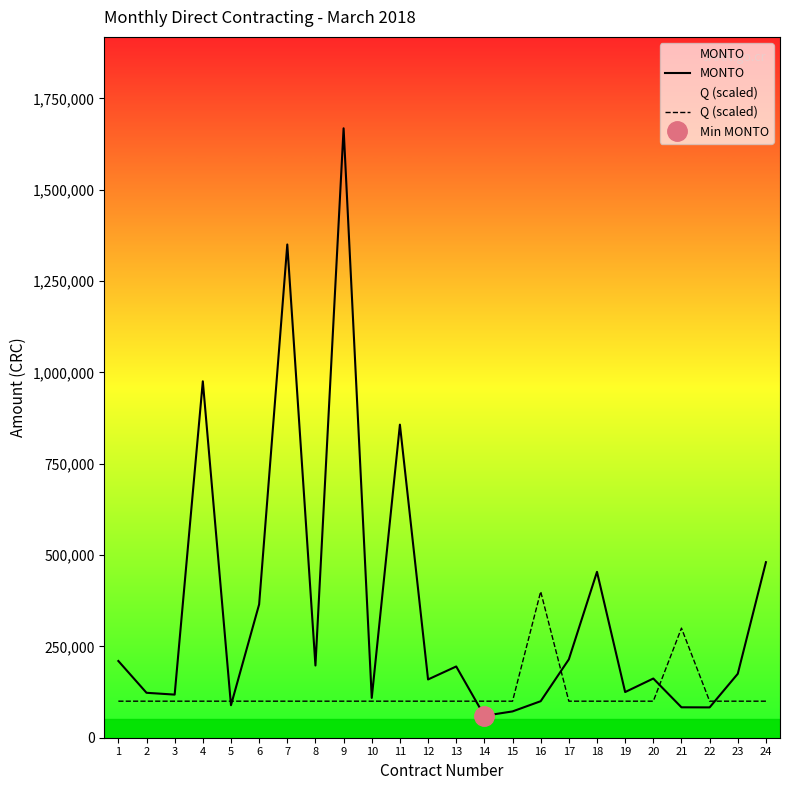

Reading right to left, transcribe all the data shown in this chart.

MONTO: 24=480450.0	23=175000.0	22=83000.0	21=83250.0	20=162000.0	19=125000.0	18=453995.0	17=214500.0	16=99975.0	15=72000.0	14=60000.0	13=195000.0	12=159500.0	11=856904.5	10=109000.0	9=1668010.1	8=197629.8	7=1350000.0	6=365000.0	5=88972.0	4=975546.5	3=118000.0	2=122980.0	1=210000.0
Q (scaled): 24=100000.0	23=100000.0	22=100000.0	21=300000.0	20=100000.0	19=100000.0	18=100000.0	17=100000.0	16=400000.0	15=100000.0	14=100000.0	13=100000.0	12=100000.0	11=100000.0	10=100000.0	9=100000.0	8=100000.0	7=100000.0	6=100000.0	5=100000.0	4=100000.0	3=100000.0	2=100000.0	1=100000.0